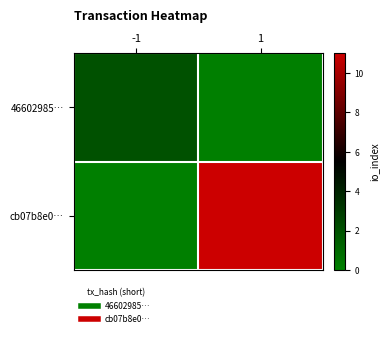

At which category is the sum across all series the highest?

1